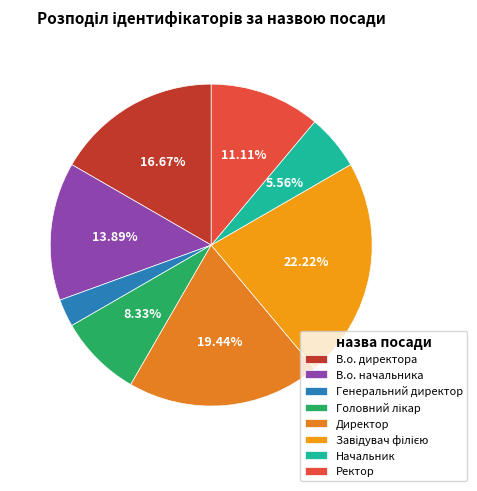

The Ректор slice represents 26% of the pie. True or false?

False